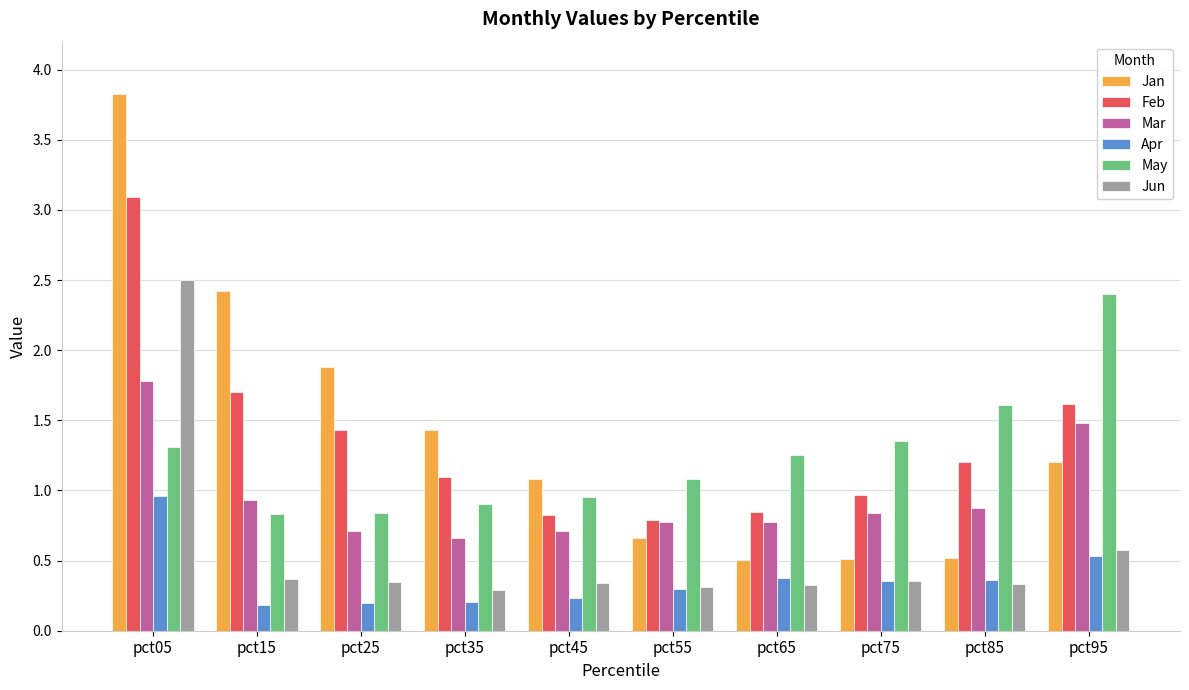

What is the greatest value displayed?

3.8